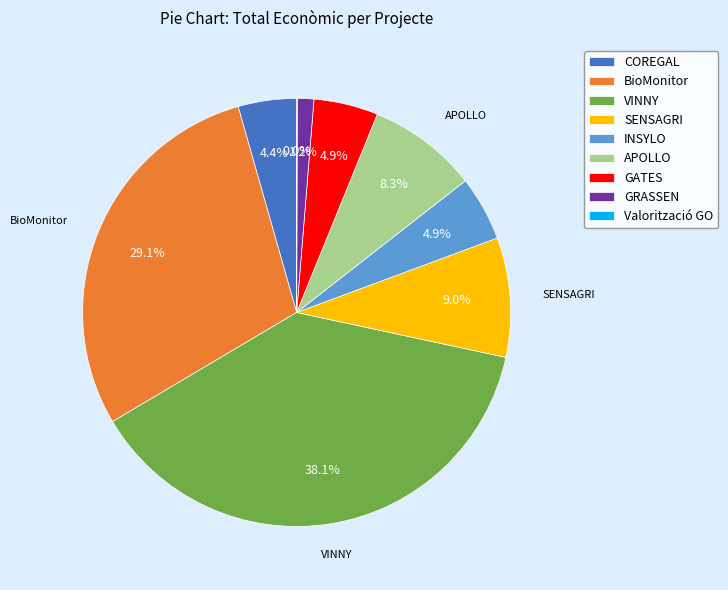

To the nearest percent, what percentage of the pie is INSYLO?

5%